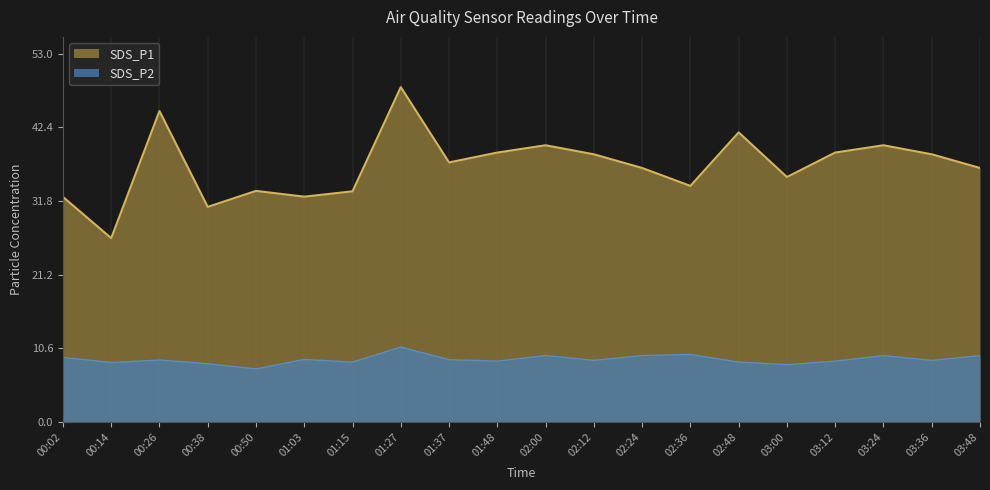

What is the total value across all series at 00:02?

41.7